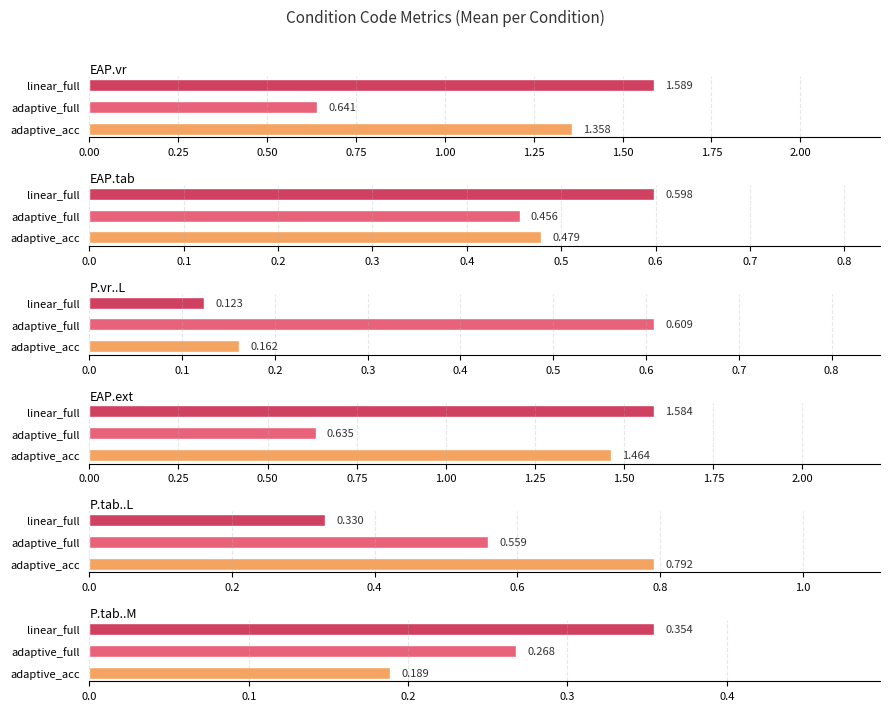

What is the difference between the highest and lowest values at 0.50?

1.5